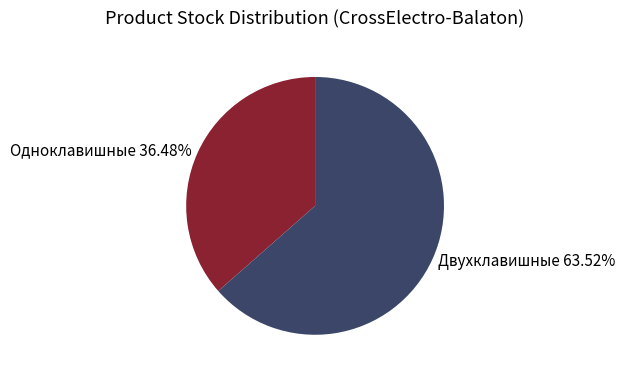

Is Одноклавишные 36.48% the majority of the pie?

No